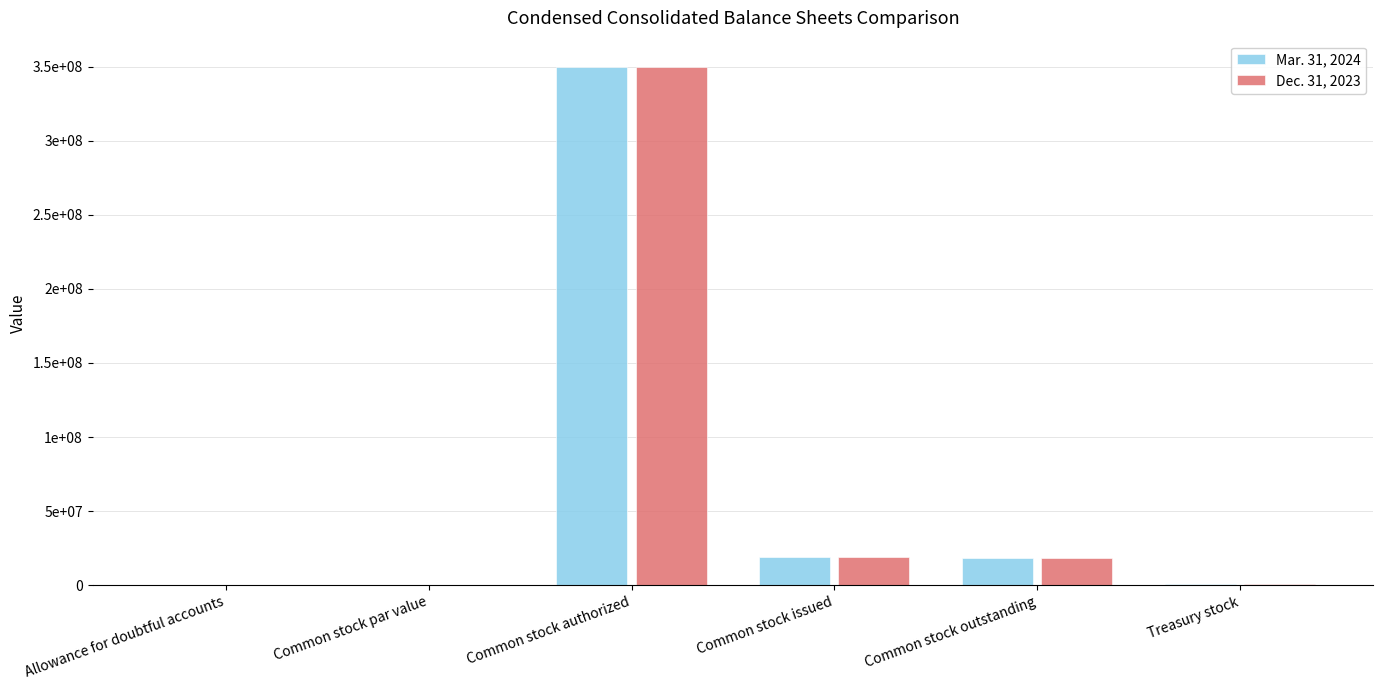

What are all the series names shown in the legend?

Mar. 31, 2024, Dec. 31, 2023